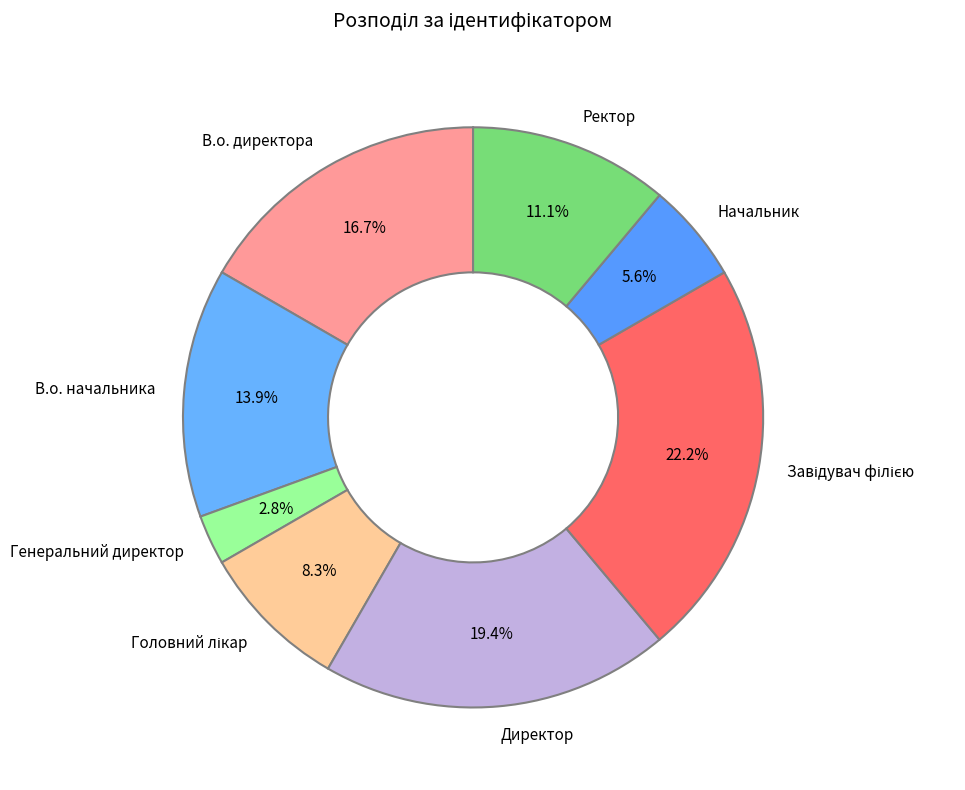

To the nearest percent, what is the combined percentage of Начальник and В.о. директора?

22%